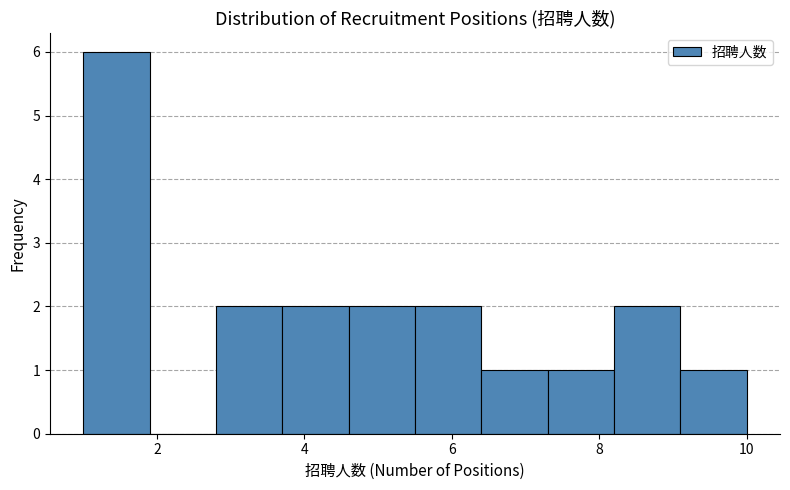

Reading left to right, list every bar in this chart as the range it spans on the x-axis followed by its height. Neither the bar edges nor the heights are printed on the chart, so give them approximately, as read against the axes.

1.0 to 1.9: 6
1.9 to 2.8: 0
2.8 to 3.7: 2
3.7 to 4.6: 2
4.6 to 5.5: 2
5.5 to 6.4: 2
6.4 to 7.3: 1
7.3 to 8.2: 1
8.2 to 9.1: 2
9.1 to 10.0: 1